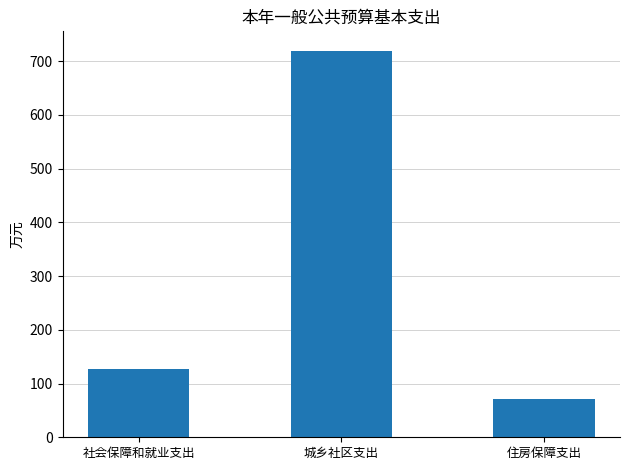

Are the bars grouped side by side (vs. stacked)?

No